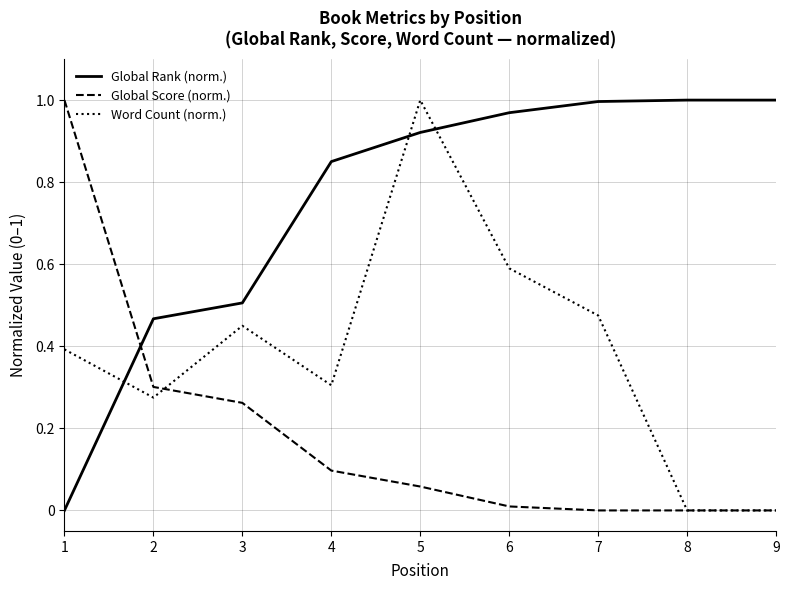

What is the sum of all Word Count (norm.) values?

3.5